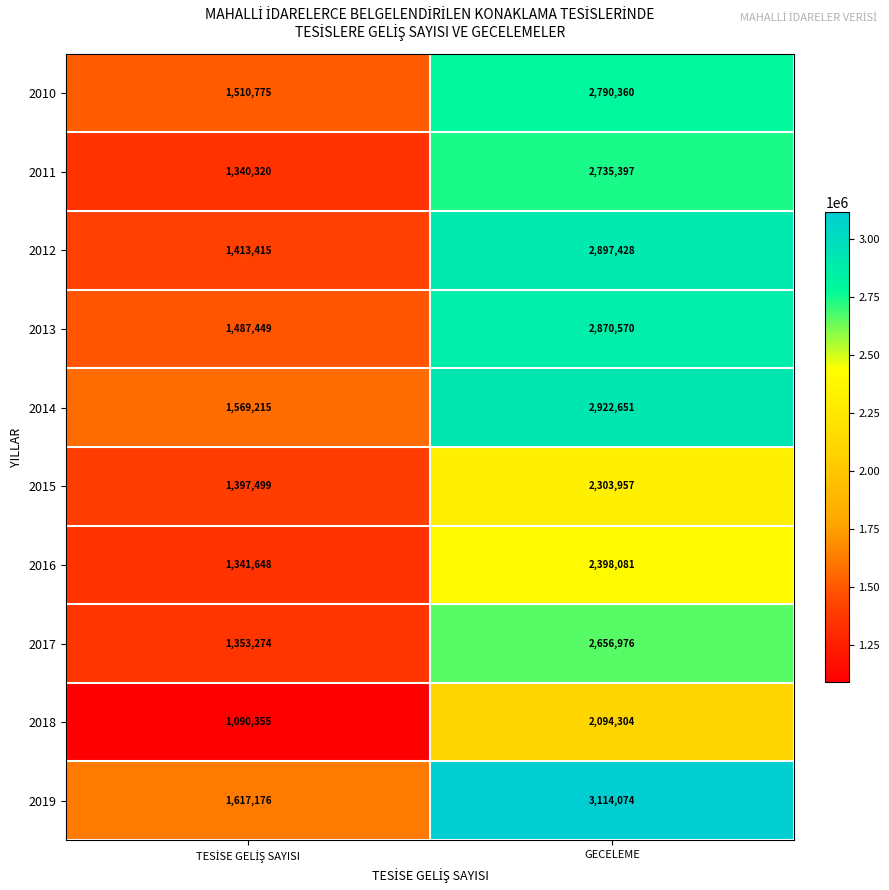

What is the total value across all series at GECELEME?

26783798